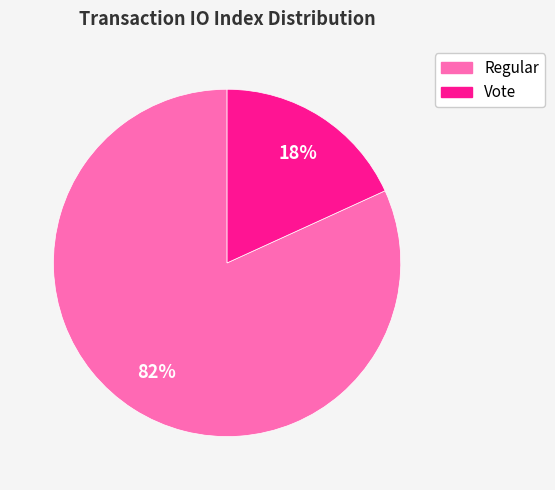

Rank the categories by value from lowest to highest.

Vote, Regular